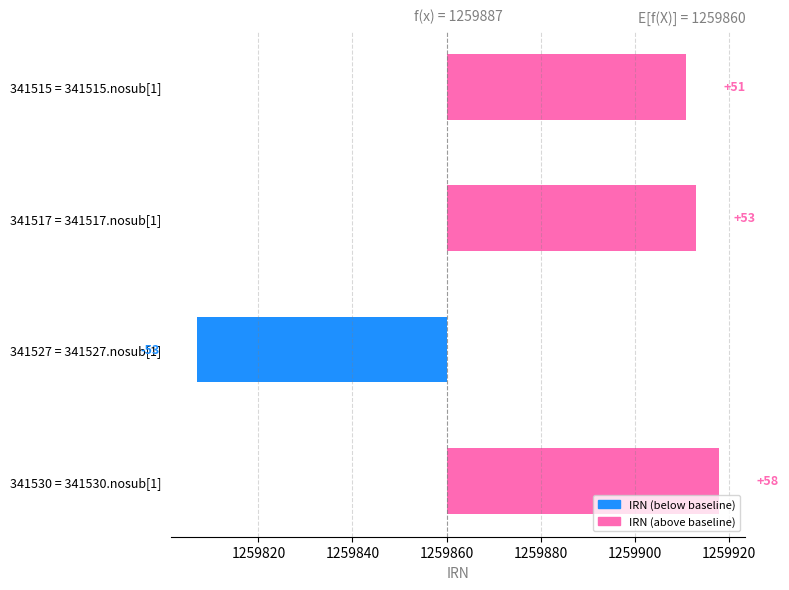

How many bars are there in total?

4